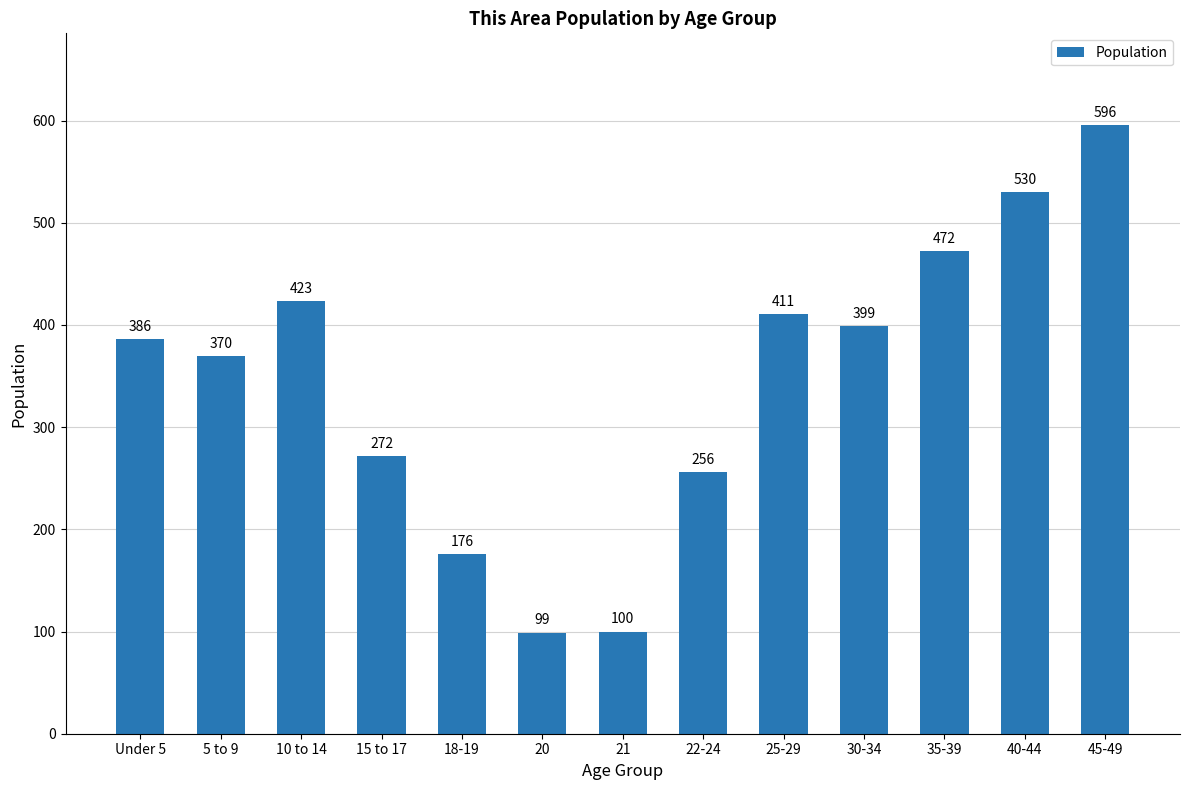

How many data points are less than 386?

6